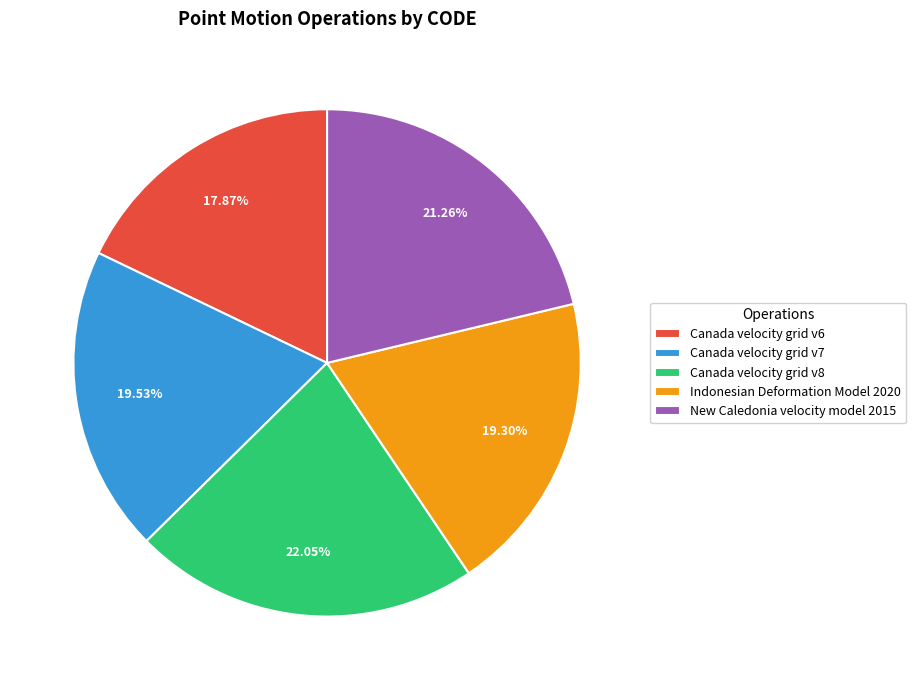

To the nearest percent, what portion does Indonesian Deformation Model 2020 represent?

19%